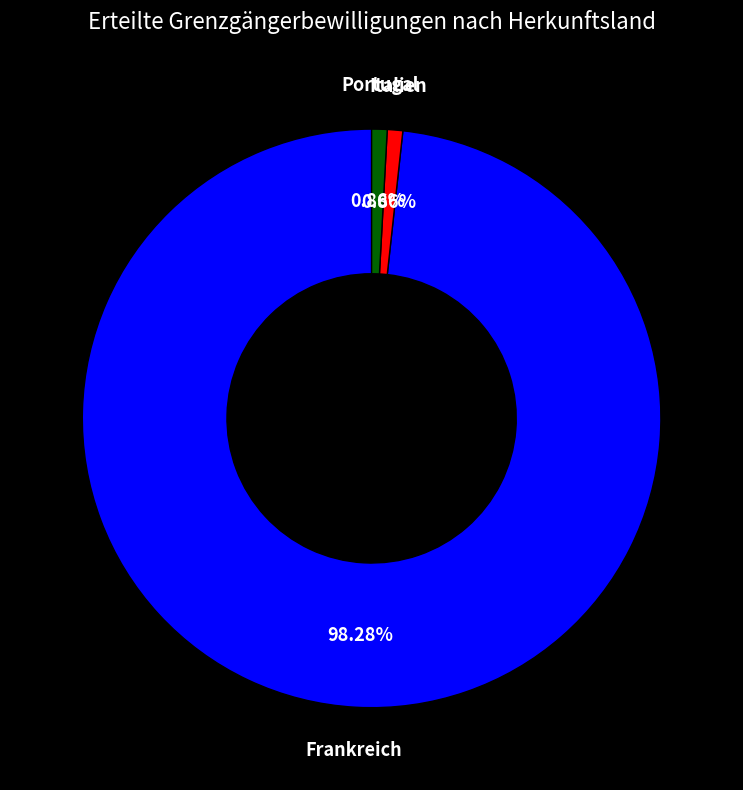

Is there a majority slice in this chart?

Yes